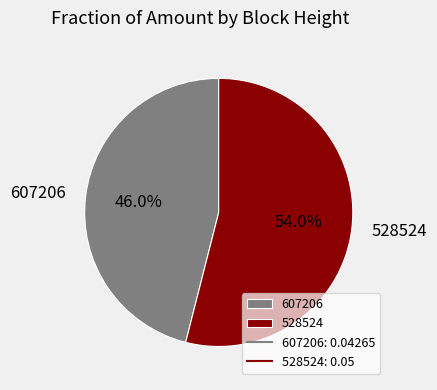

How much of the chart is everything except 528524?

46.0%